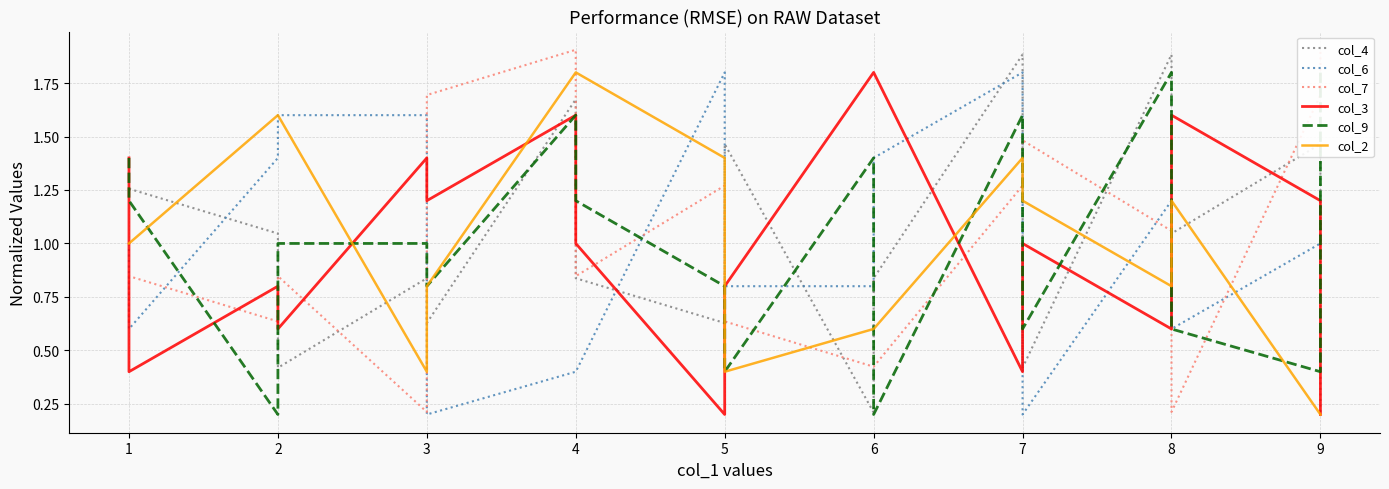

How many intersections are there between col_3 and col_6?

8